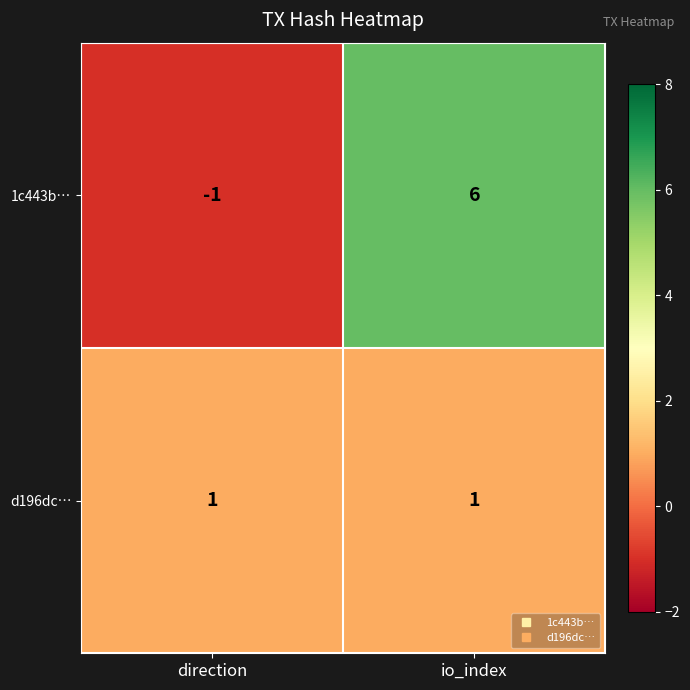

The value of d196dc… at io_index is 0. True or false?

False